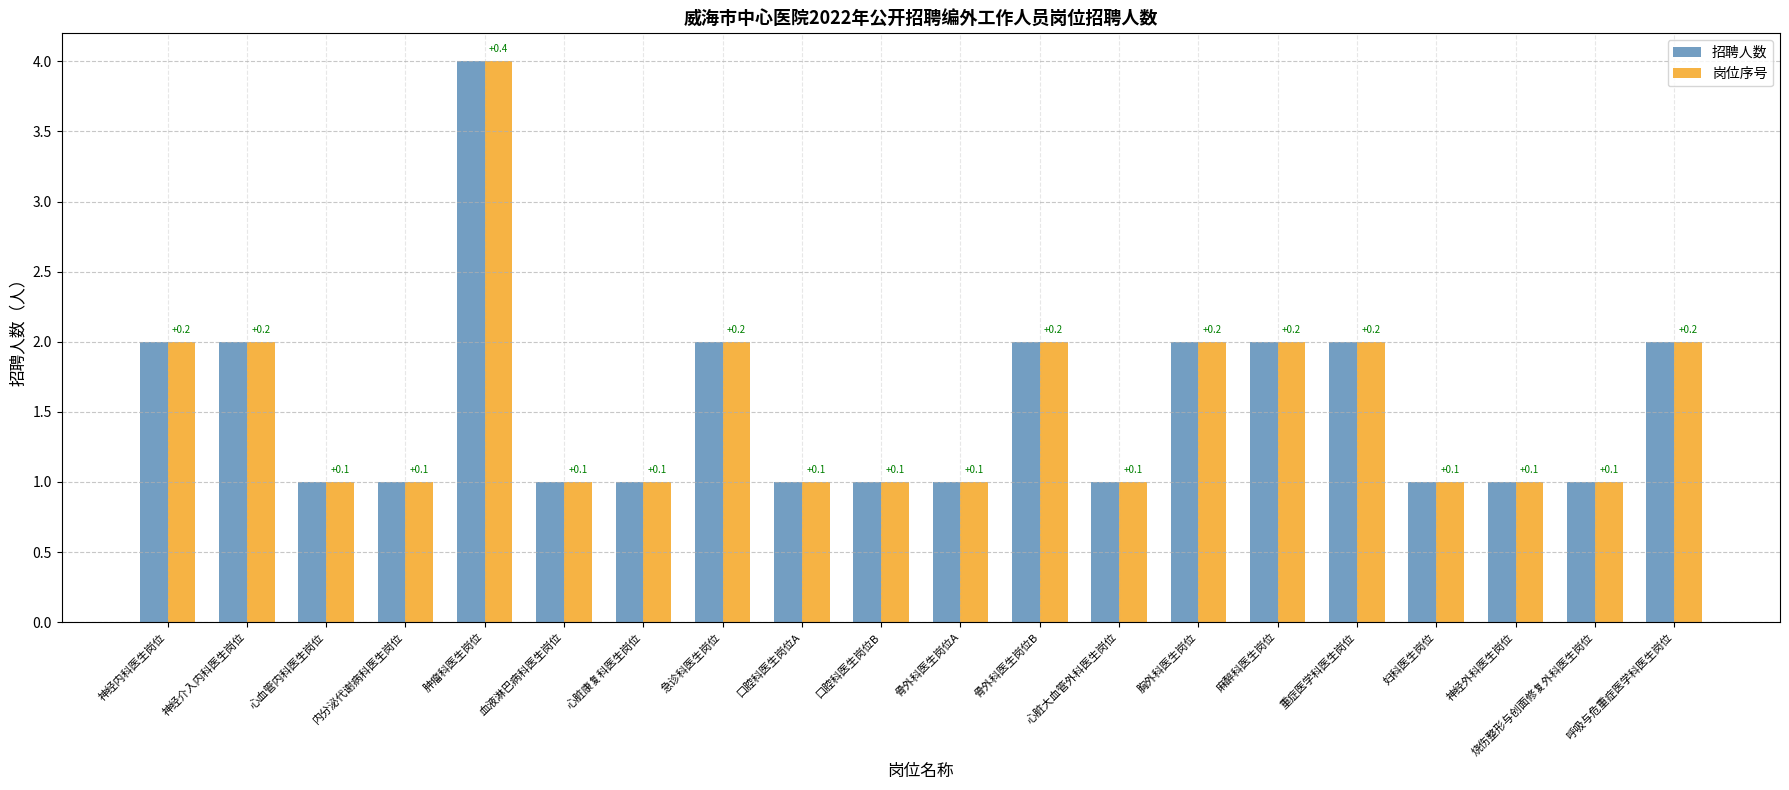

What is the average value of the 岗位序号 series?

2